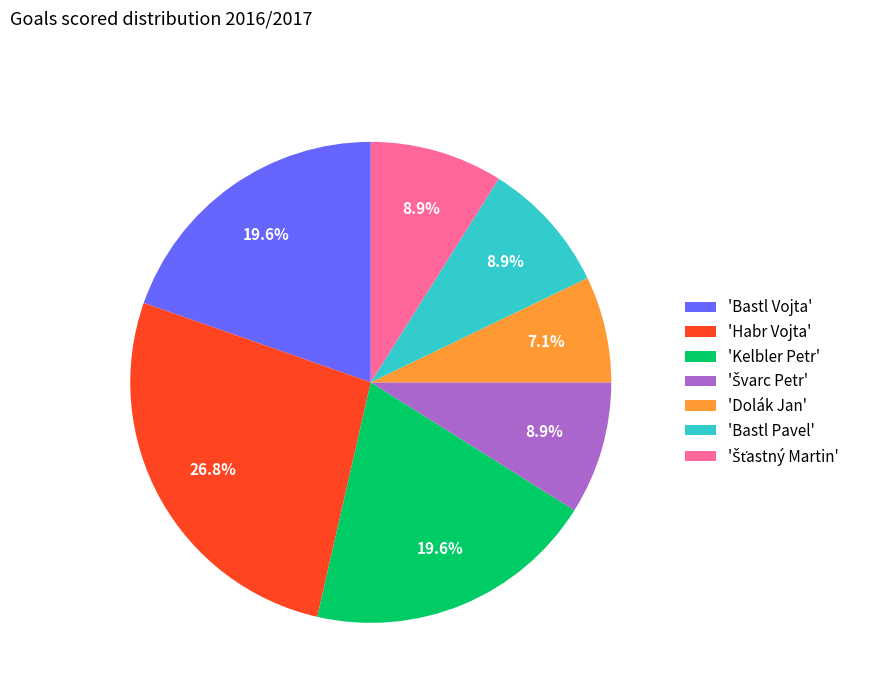

What percentage do 'Bastl Pavel' and 'Bastl Vojta' together represent?

28.6%